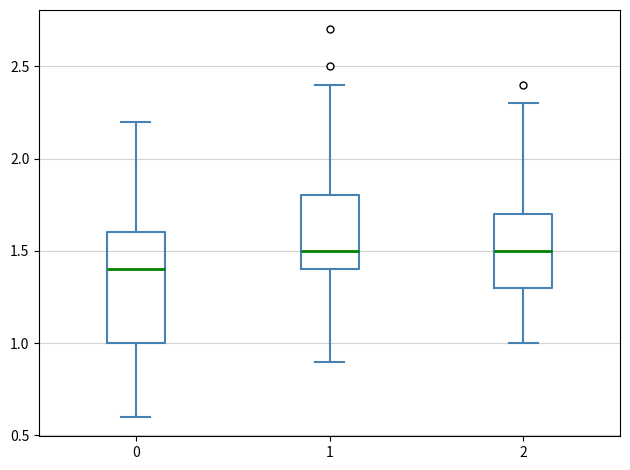

Where does the upper whisker of the box at x = 1 end on the y-axis? The values are not printed on the chart, so give them approximately, as read against the axis.

2.4